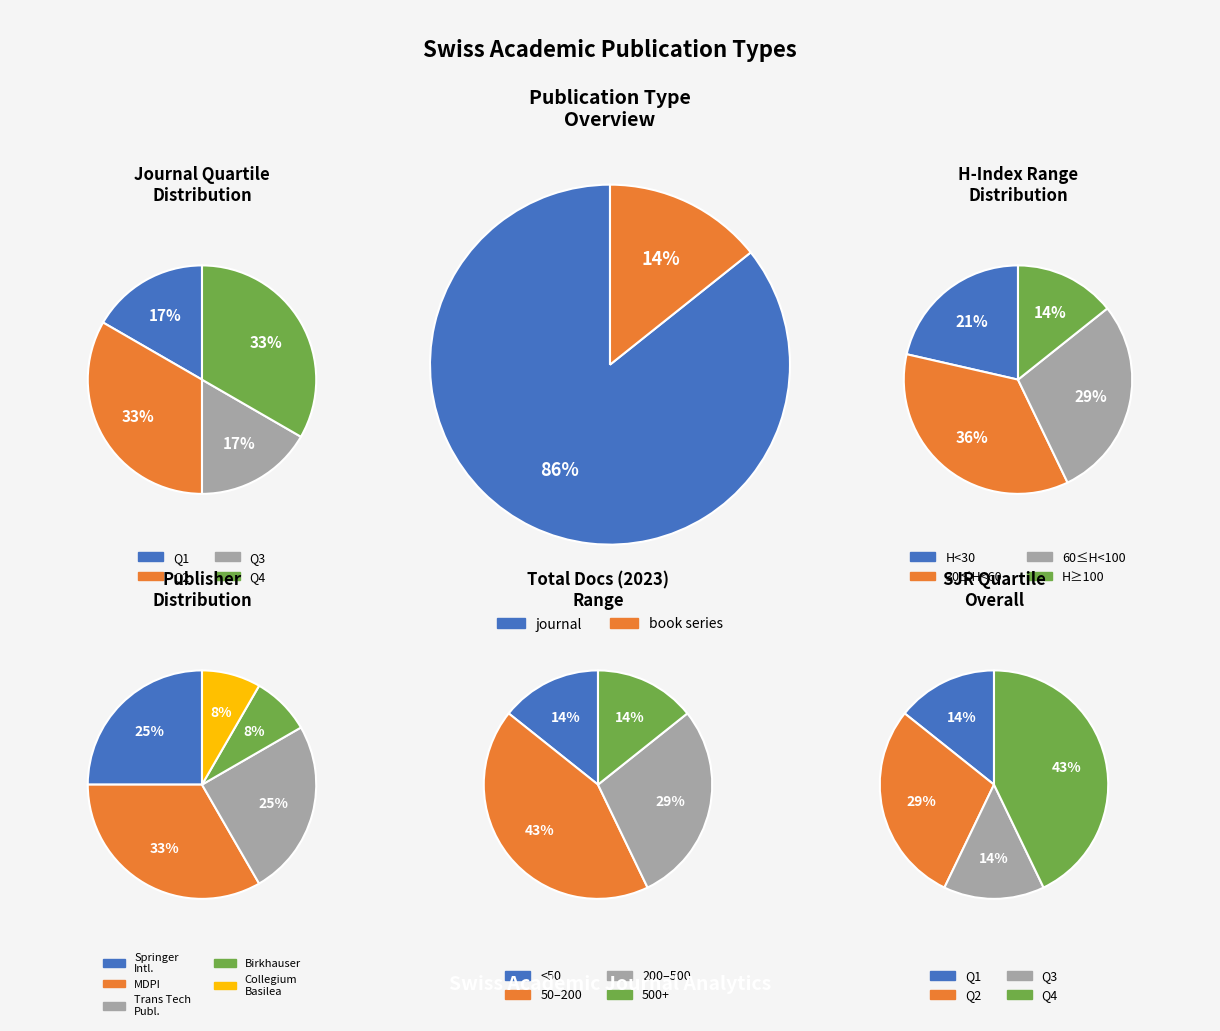

The book series slice represents 14% of the pie. True or false?

True